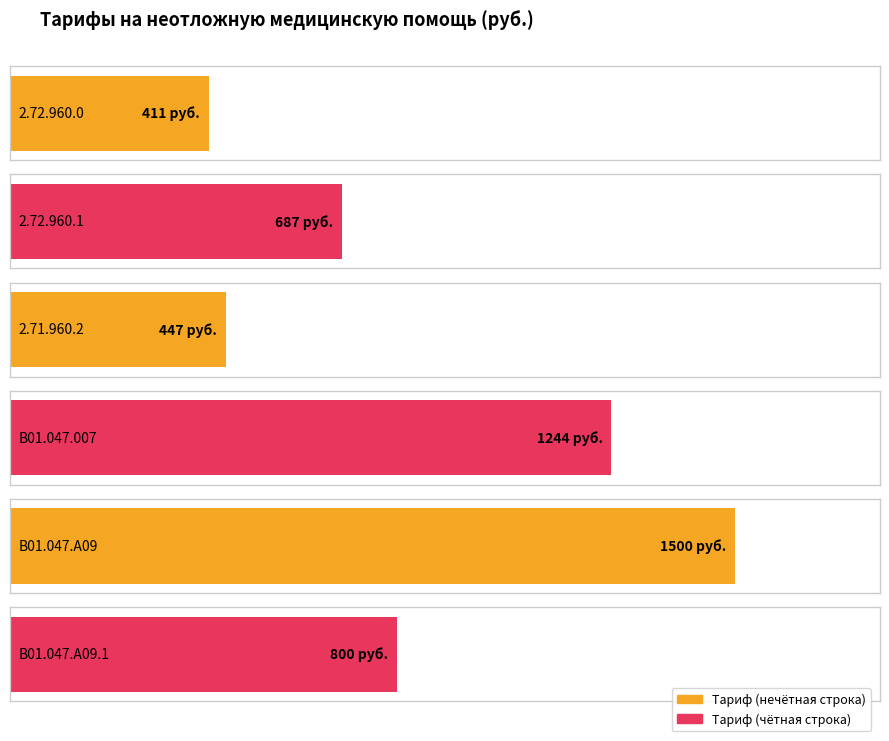

What is the label of the 3rd bar from the right?

B01.047.007